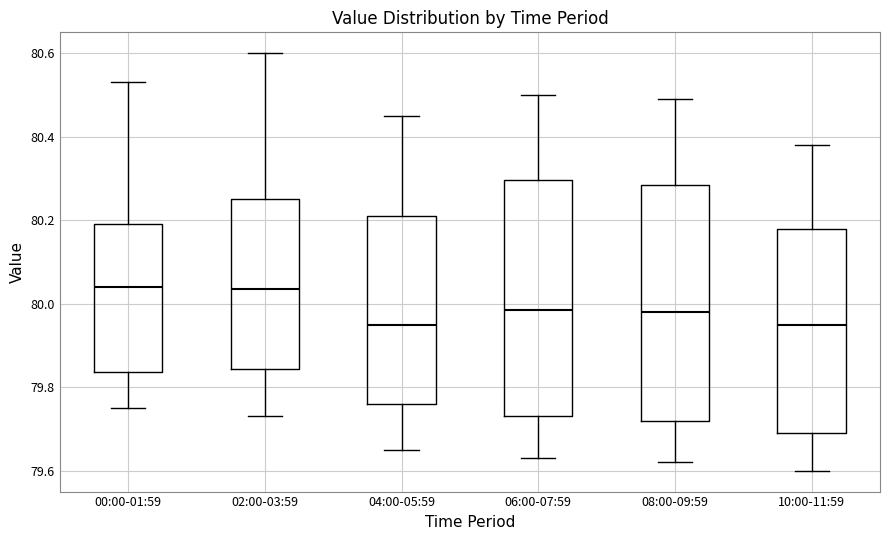

Reading left to right, transcribe this box plot: for each box, give where its median line is, the range the box spans, and where its two whiskers end, as read against the y-axis. The values are not printed on the chart, so give them approximately, as read against the axis.

00:00-01:59: median 80.04, box 79.84 to 80.20, whiskers 79.76 to 80.54
02:00-03:59: median 80.04, box 79.84 to 80.26, whiskers 79.74 to 80.60
04:00-05:59: median 79.96, box 79.76 to 80.22, whiskers 79.66 to 80.46
06:00-07:59: median 79.98, box 79.74 to 80.30, whiskers 79.64 to 80.50
08:00-09:59: median 79.98, box 79.72 to 80.28, whiskers 79.62 to 80.50
10:00-11:59: median 79.96, box 79.70 to 80.18, whiskers 79.60 to 80.38